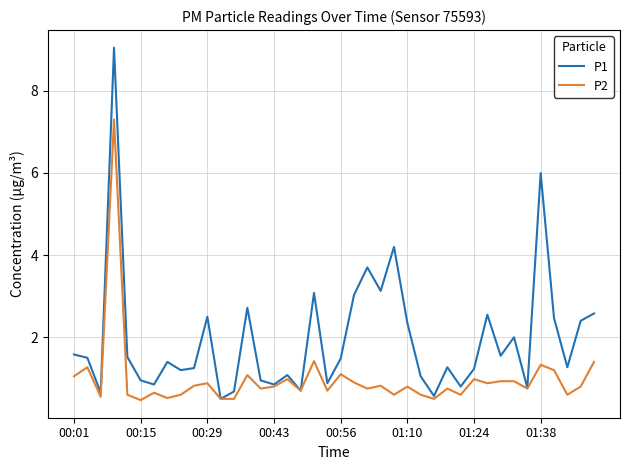

What is the smallest value displayed?

0.5